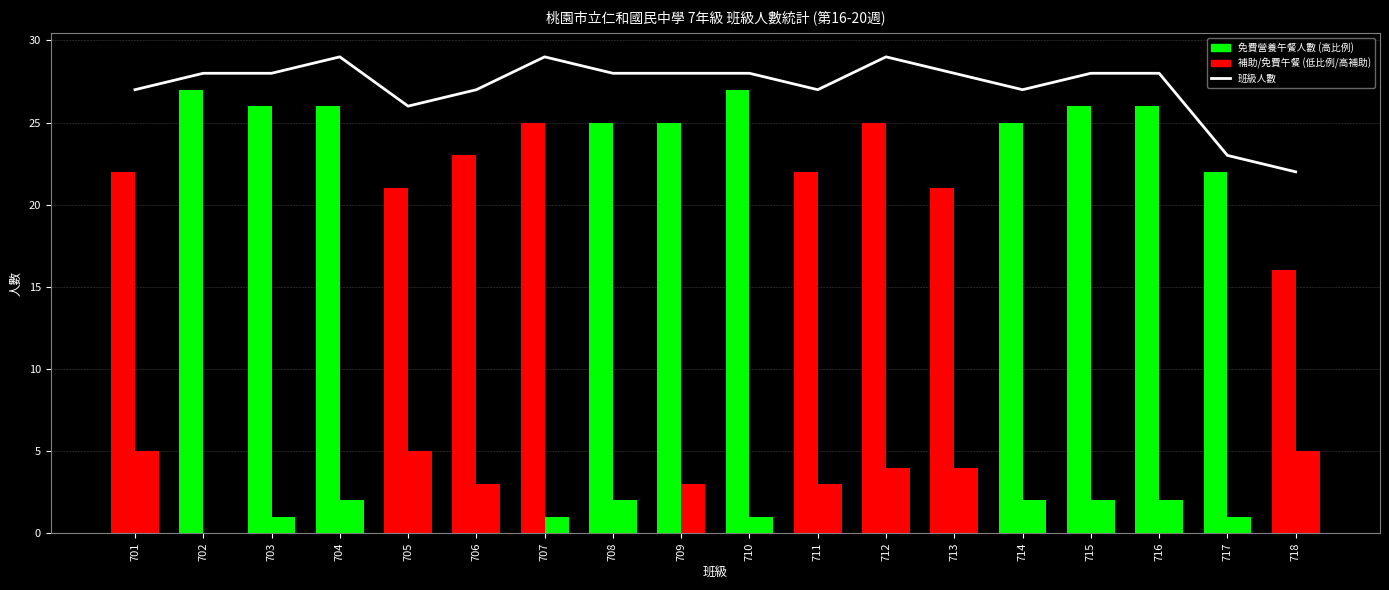

Where is 免費營養午餐人數 nearest to the value 21?

705